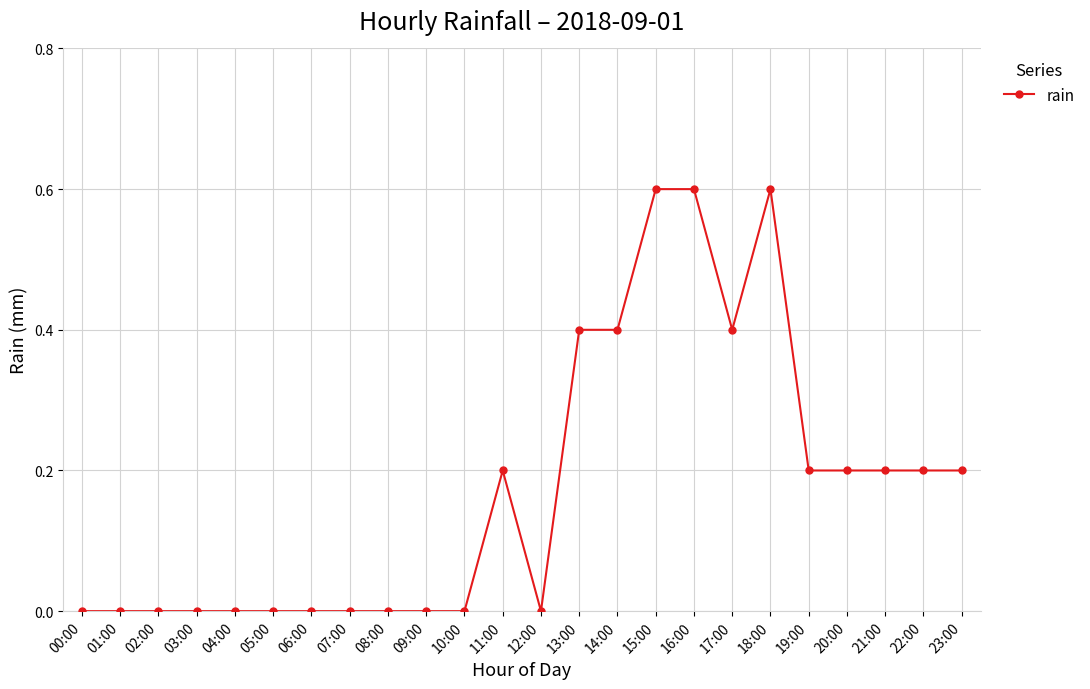

Reading right to left, what are all the values shown in this chart?

23:00=0.2	22:00=0.2	21:00=0.2	20:00=0.2	19:00=0.2	18:00=0.6	17:00=0.4	16:00=0.6	15:00=0.6	14:00=0.4	13:00=0.4	12:00=0.0	11:00=0.2	10:00=0.0	09:00=0.0	08:00=0.0	07:00=0.0	06:00=0.0	05:00=0.0	04:00=0.0	03:00=0.0	02:00=0.0	01:00=0.0	00:00=0.0